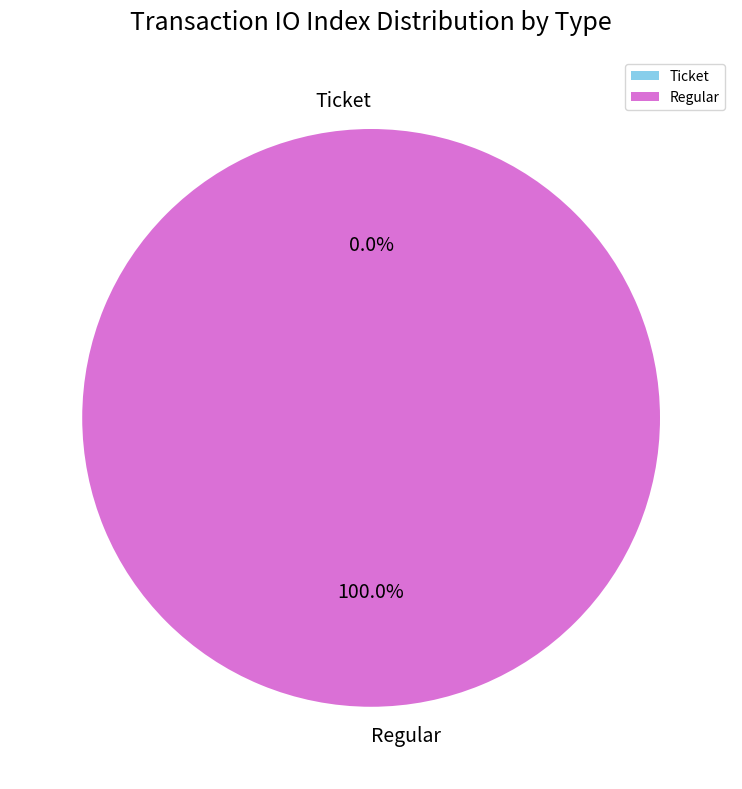

How many segments does this pie chart have?

2